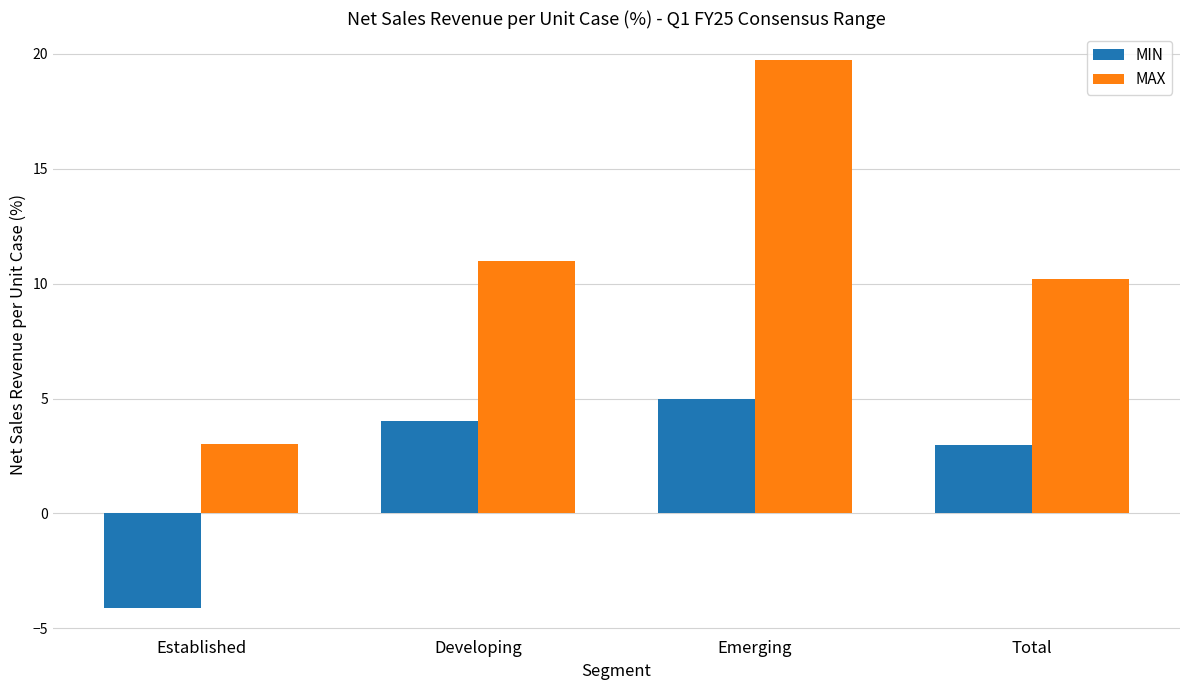

At which label is MIN closest to 0?

Total